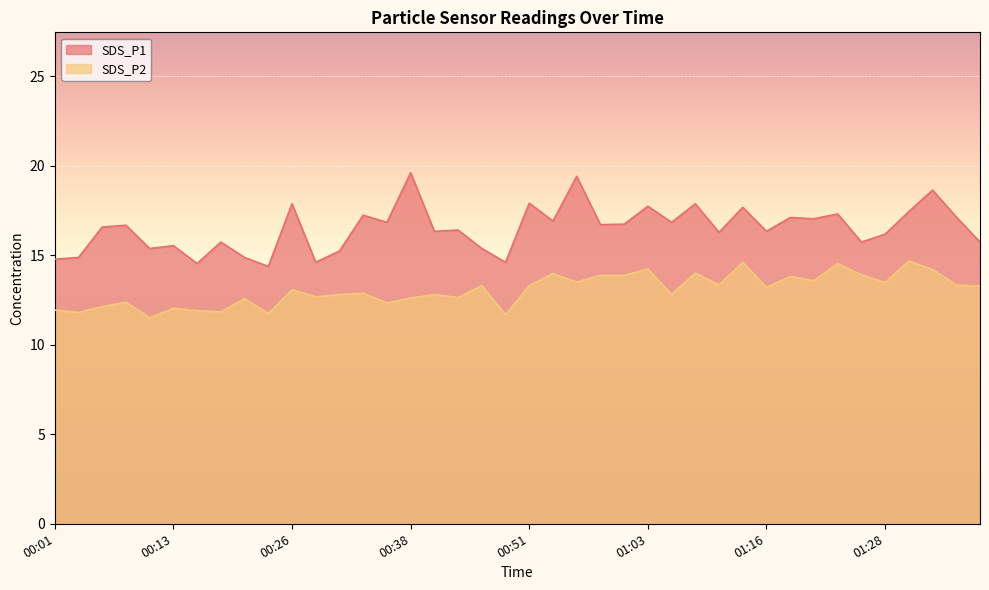

What are all the series names shown in the legend?

SDS_P1, SDS_P2